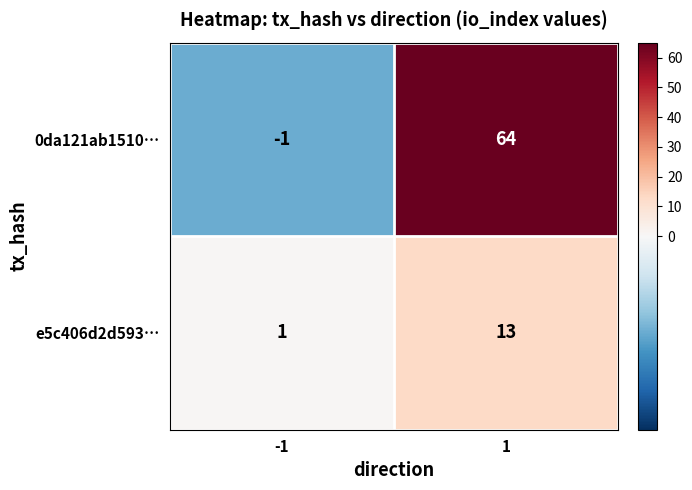

The value of e5c406d2d593… at 1 is 13. True or false?

True